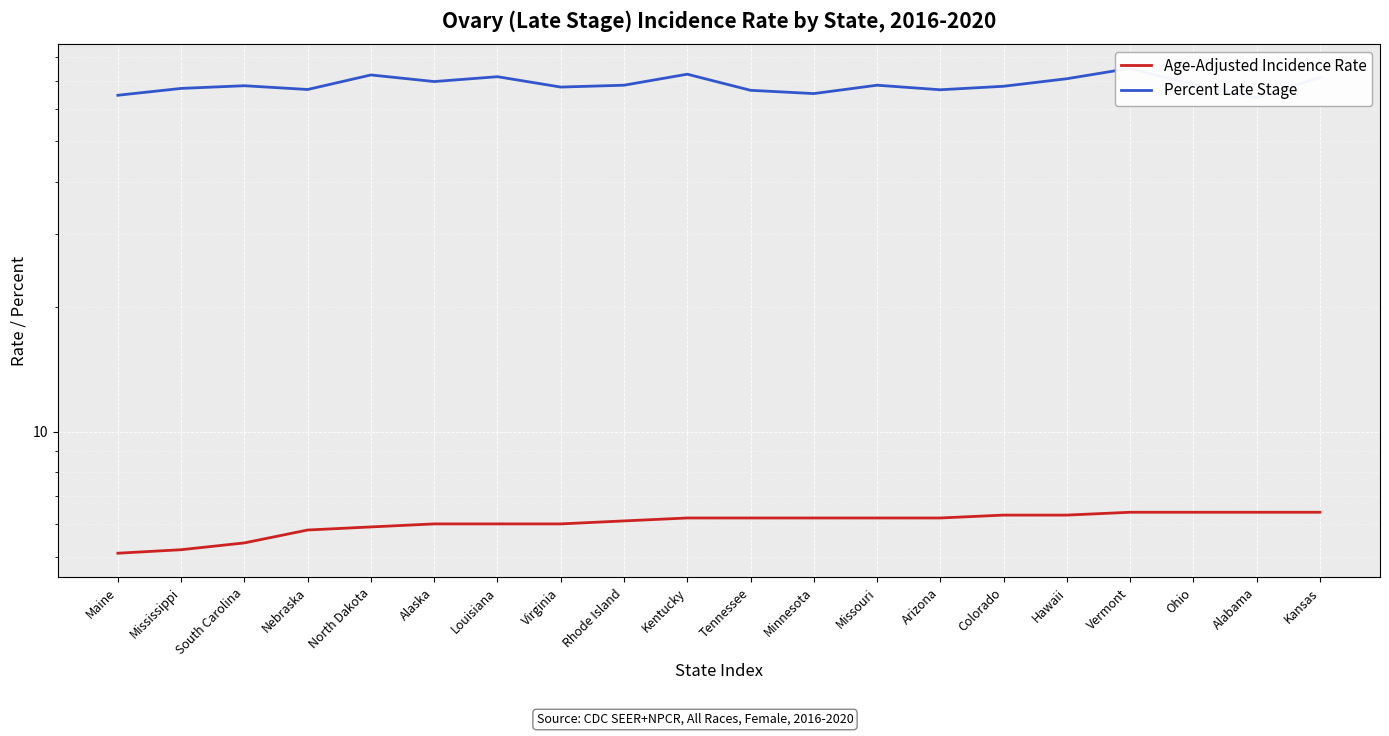

Is this an area chart (filled region under the line)?

No